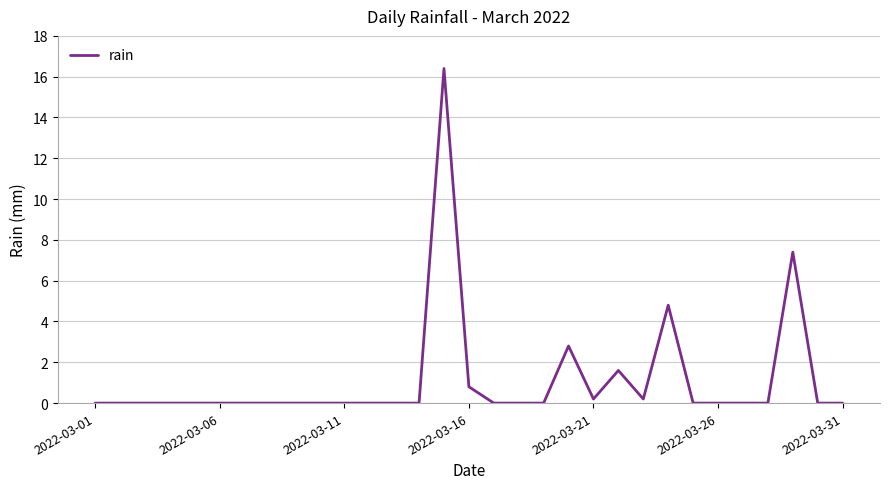

What is the greatest value displayed?

16.4